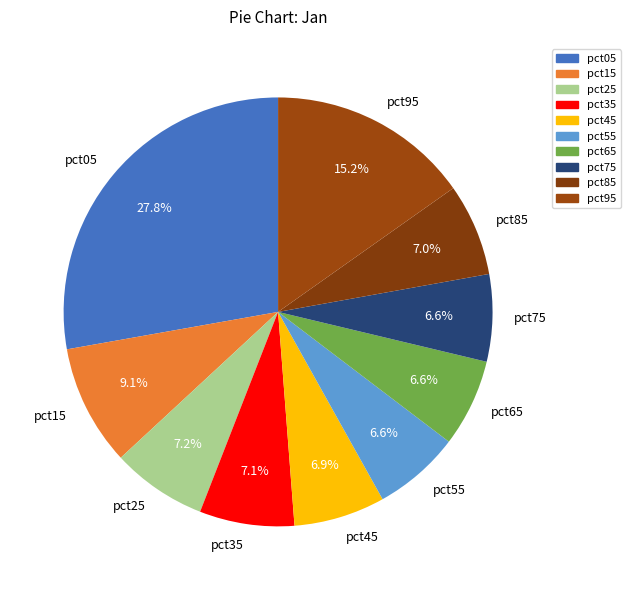

To the nearest percent, what is the difference between the pct45 and pct95 slice percentages?

8%